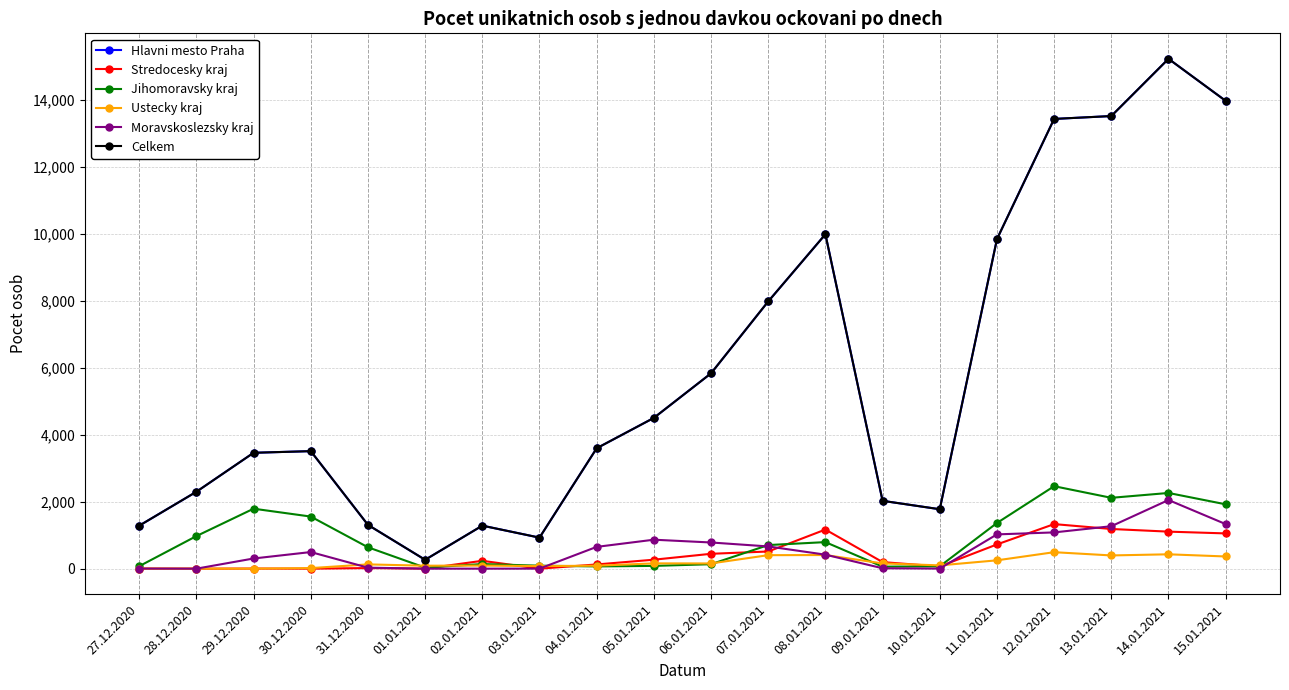

True or false: Celkem has a value of 4858 at 08.01.2021.

False